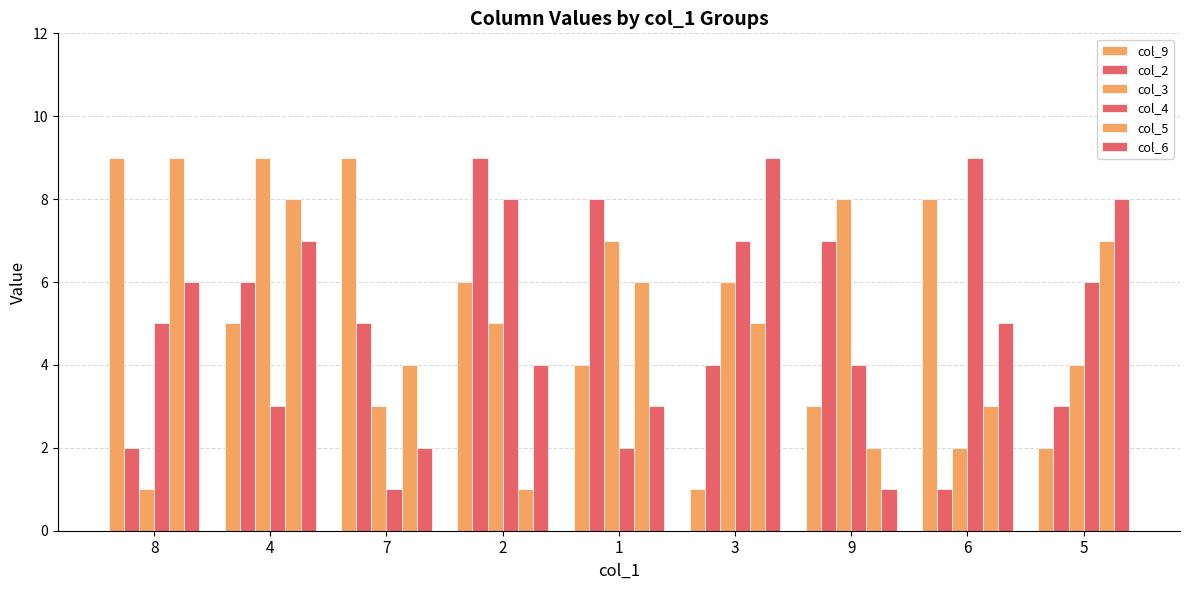

Count the number of data series in this chart.

6